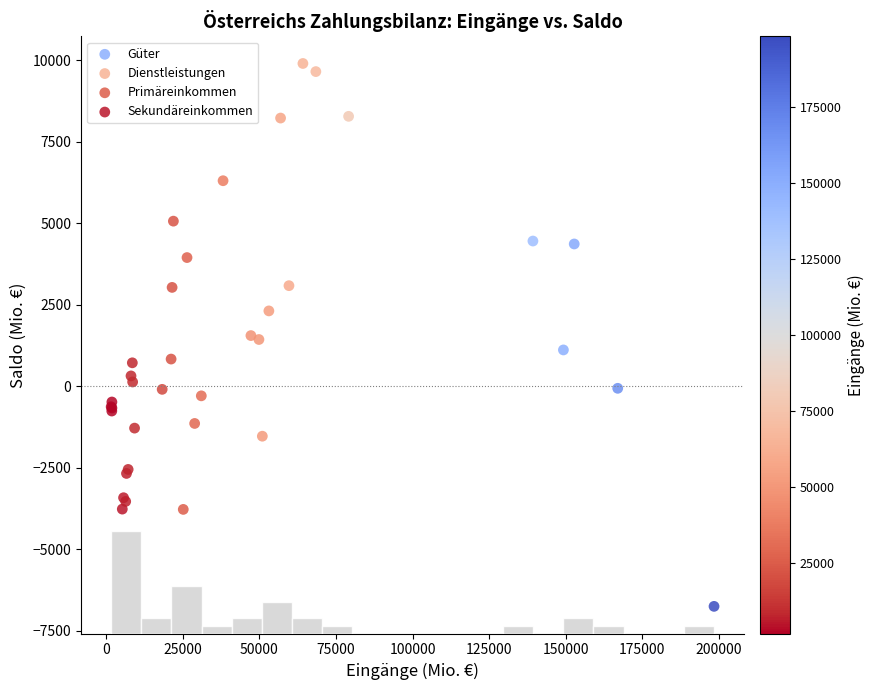

Which series reaches the maximum Y coordinate?

Dienstleistungen